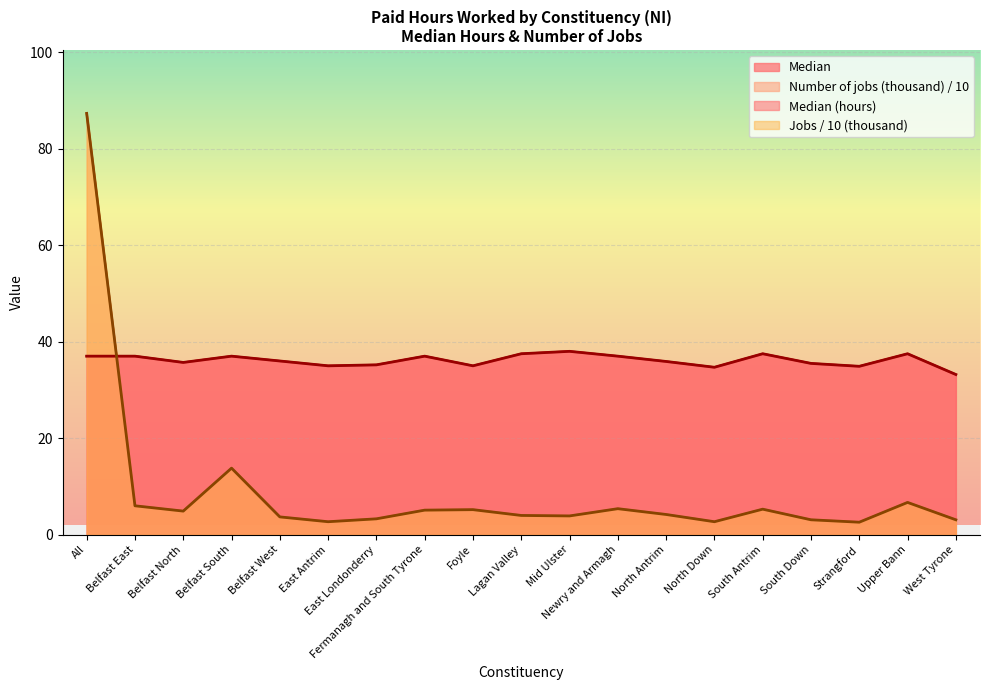

Which series has the largest total across all categories?

Median